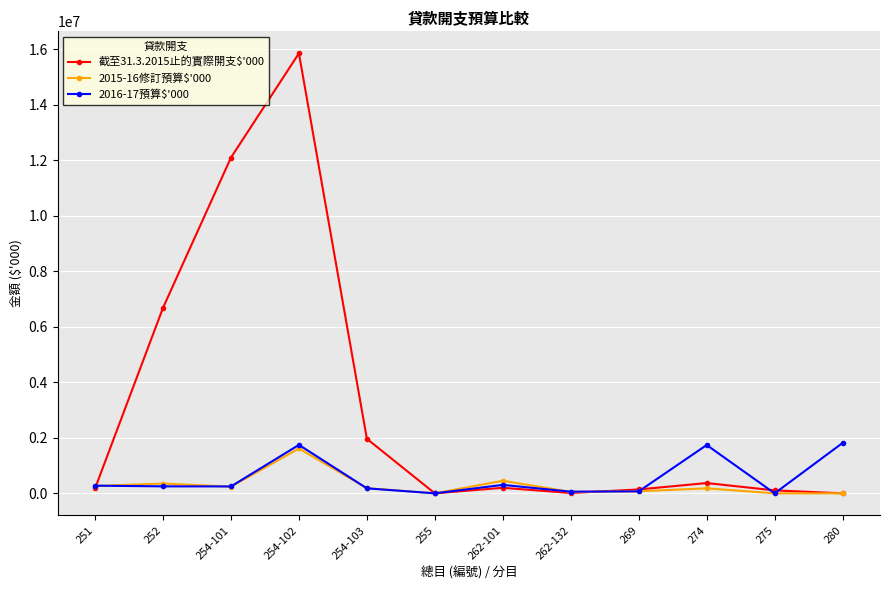

Which series has the largest range (max minus min)?

截至31.3.2015止的實際開支$'000